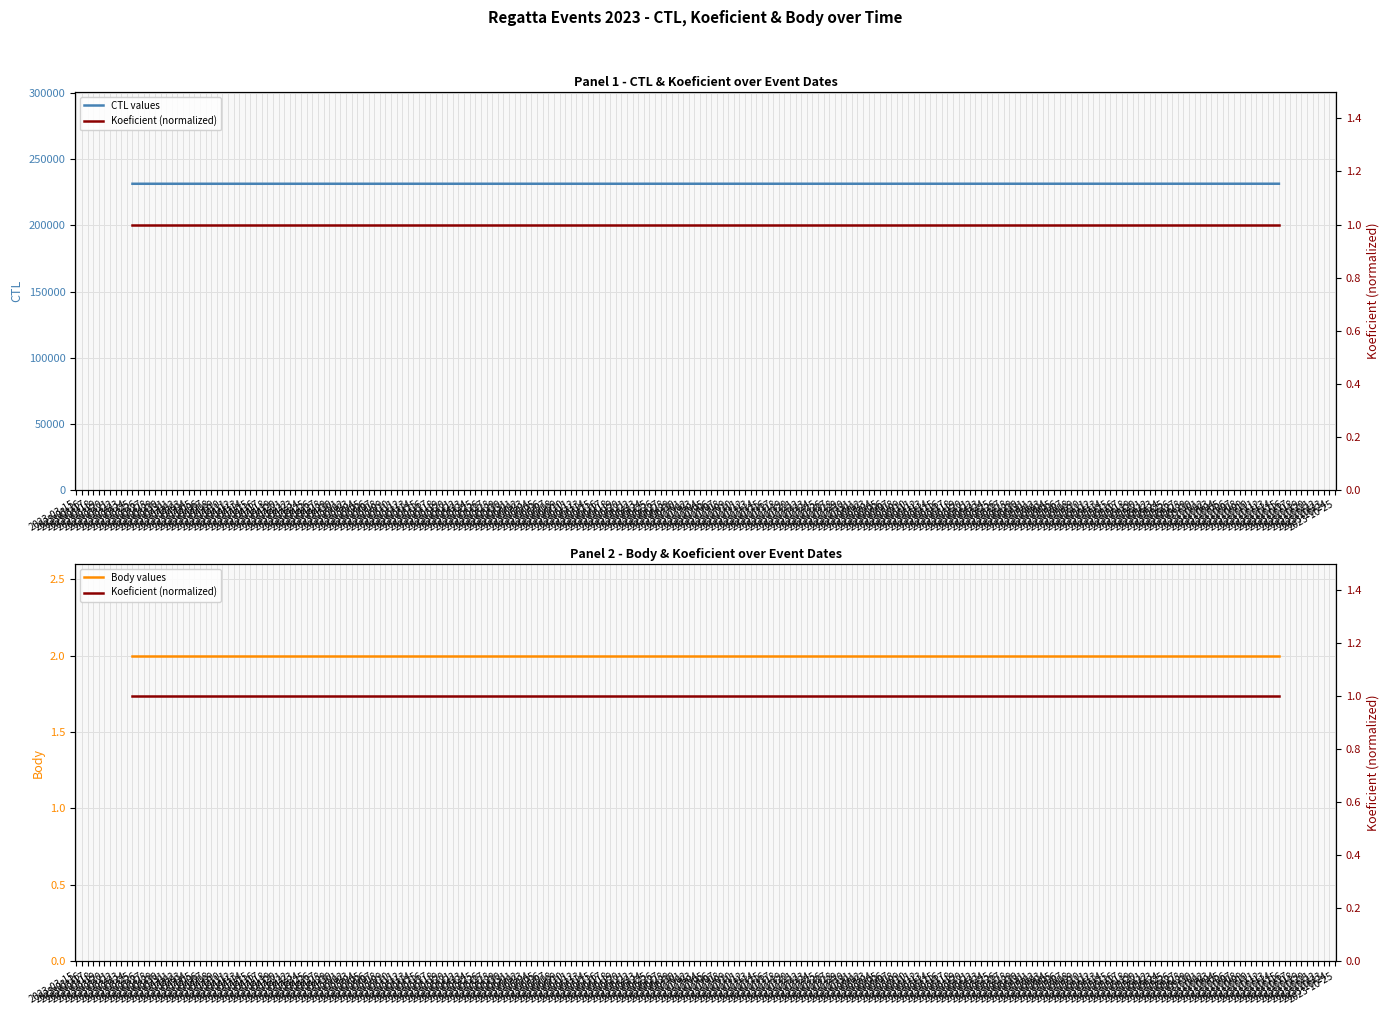

True or false: CTL values has more than 2 interior local peaks.

False